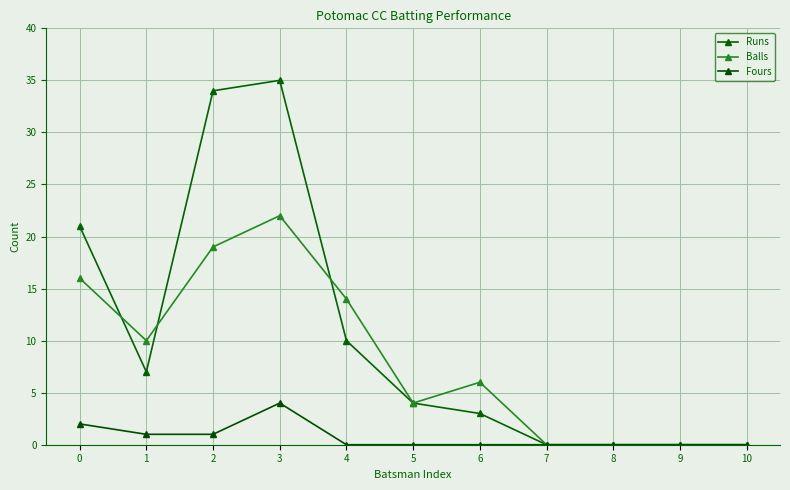

What is the maximum value shown in the chart?

35